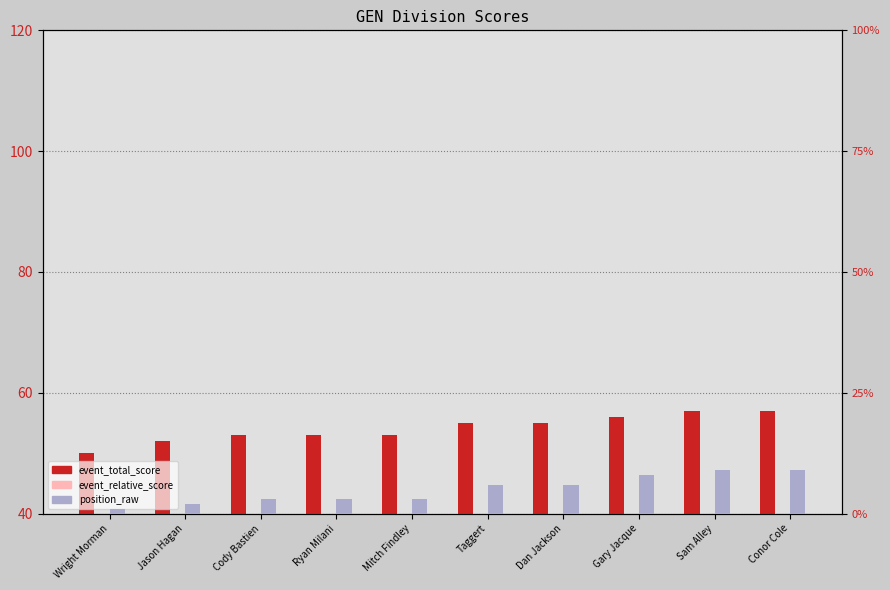

Which label corresponds to the smallest value in the chart?

Wright Morman